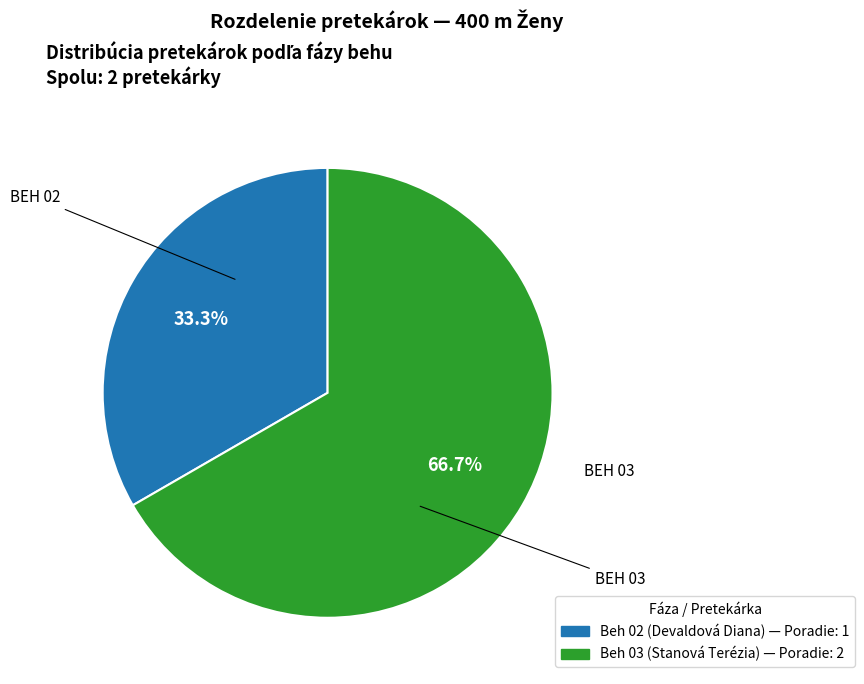

Between Beh 02 and Beh 03, which is larger?

Beh 03